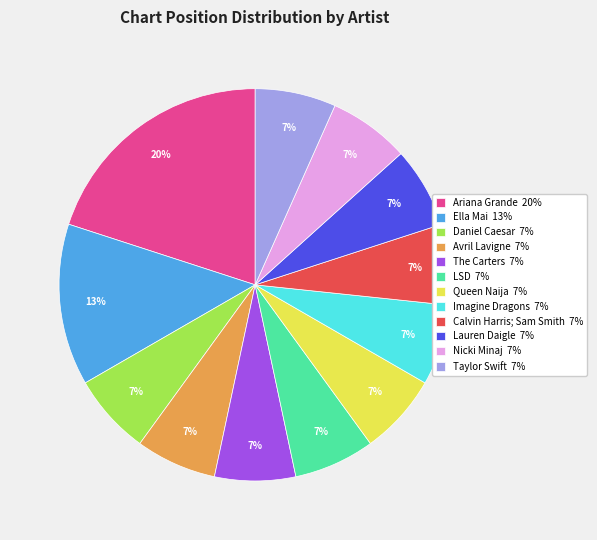

How many slices are in this pie chart?

12